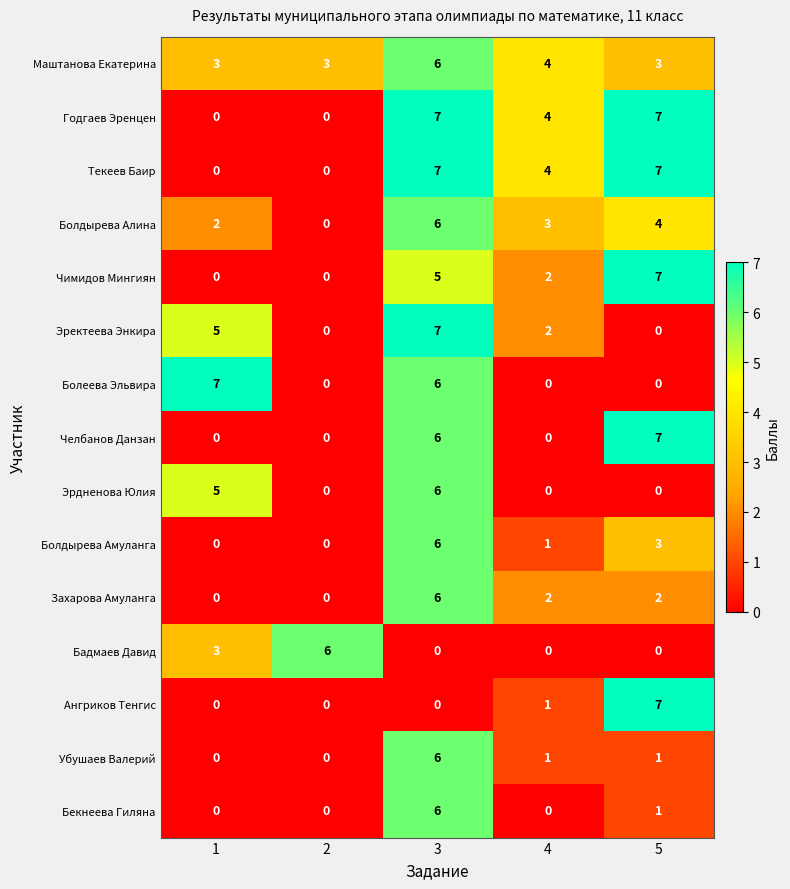

Is it true that Бекнеева Гиляна equals 10 at 3?

False